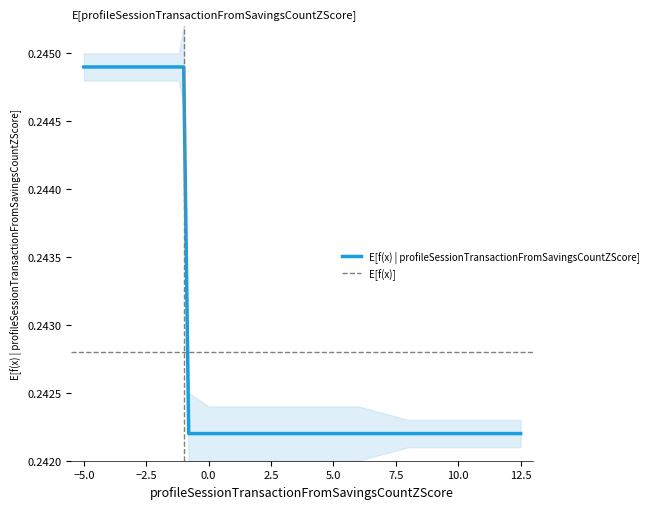

True or false: E[f(x) | profileSessionTransactionFromSavingsCountZScore] has a value of 0.1 at −5.0.

False